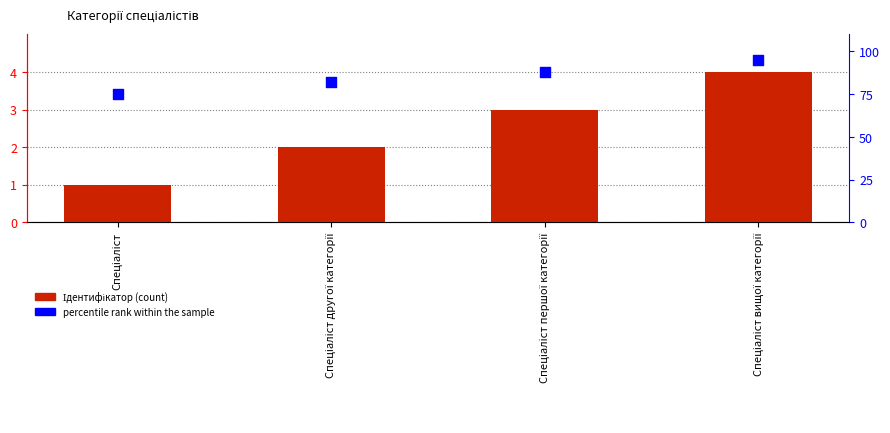

Which series reaches the maximum Y coordinate?

percentile rank within the sample